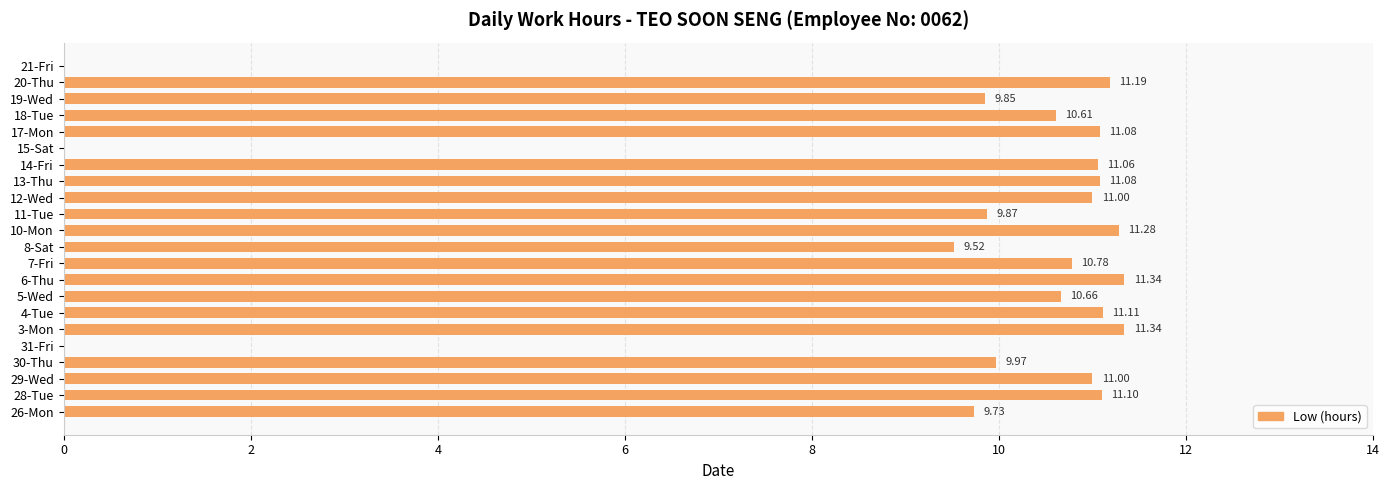

What is the sum of the values at 19-Wed and 13-Thu?

20.9